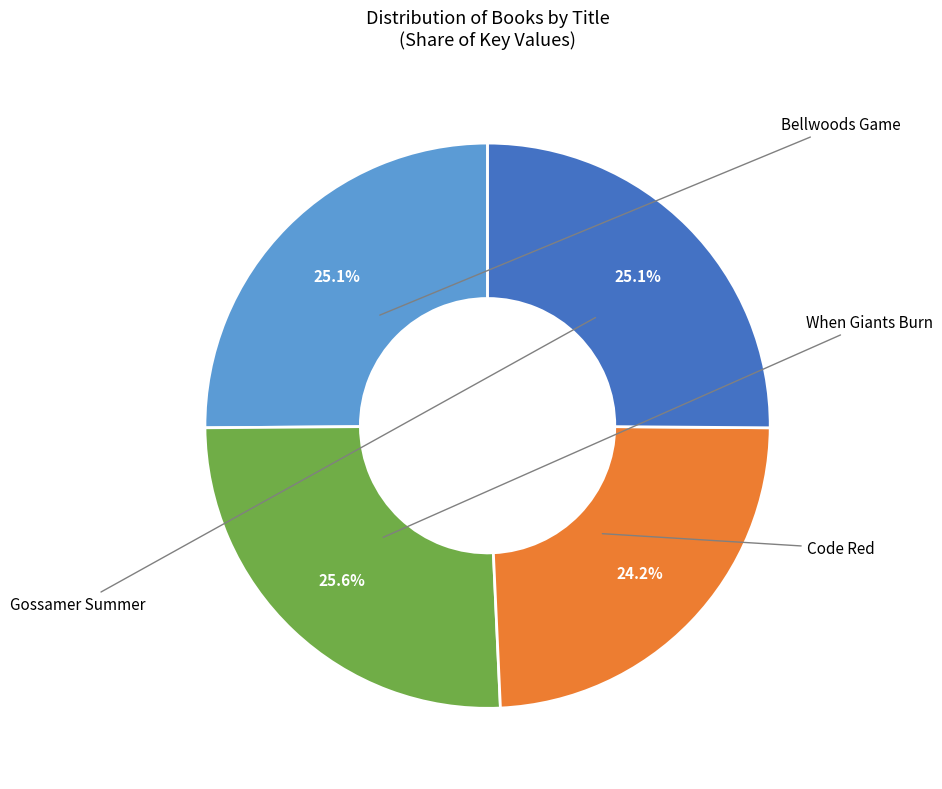

Which category has the biggest portion of the pie?

When Giants Burn